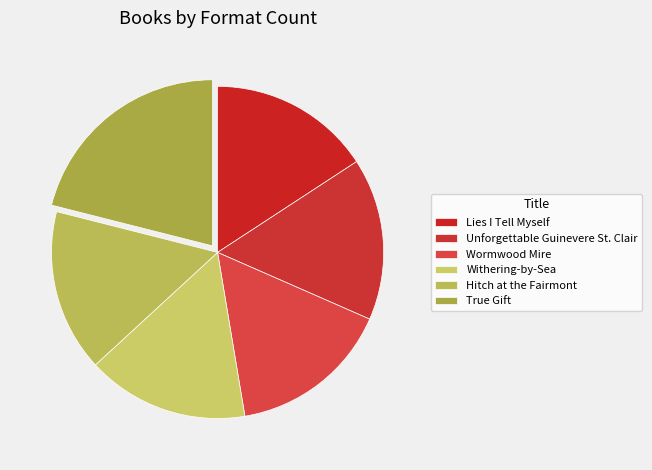

True or false: Lies I Tell Myself accounts for 16% of the total.

True